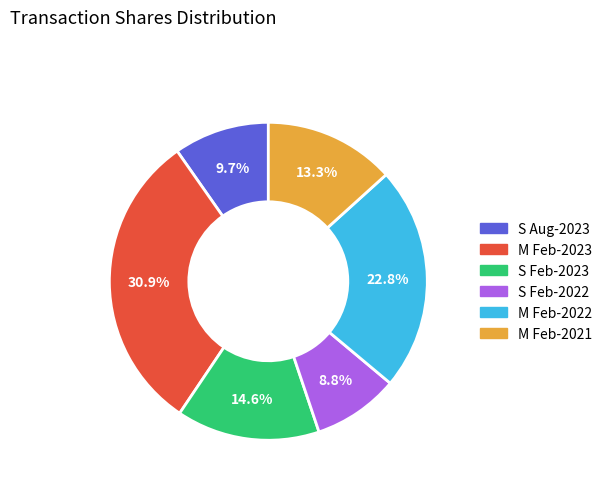

Does any single category account for the majority?

No